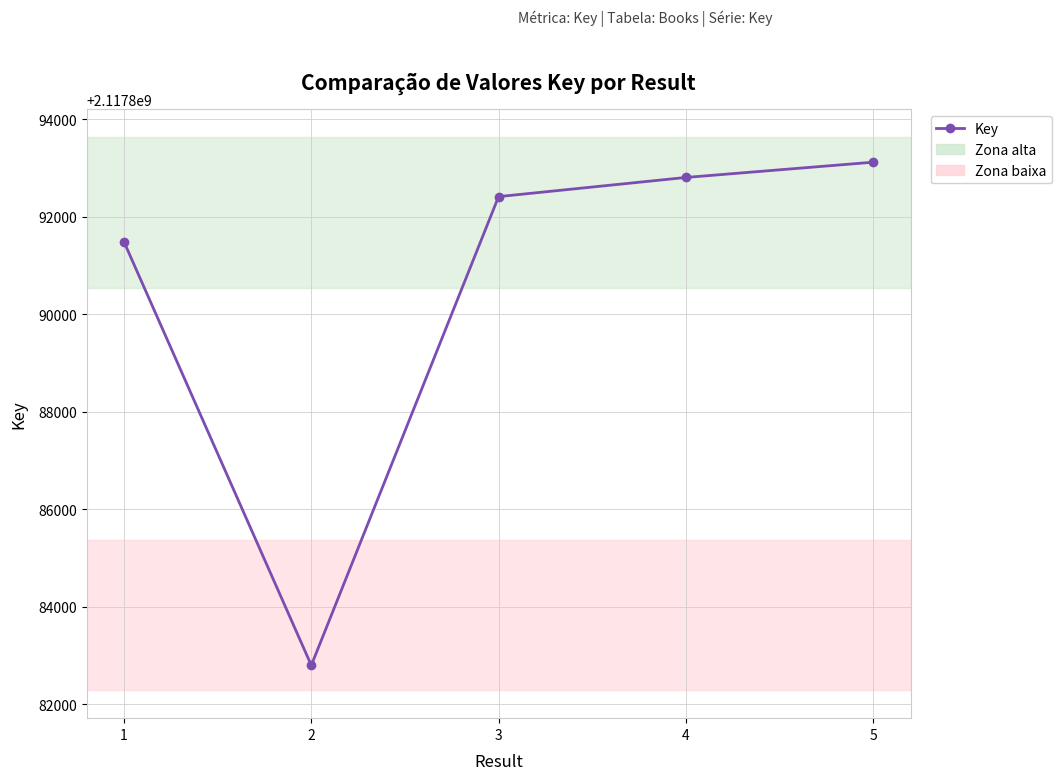

Rank the categories by value from lowest to highest.

2, 1, 3, 4, 5